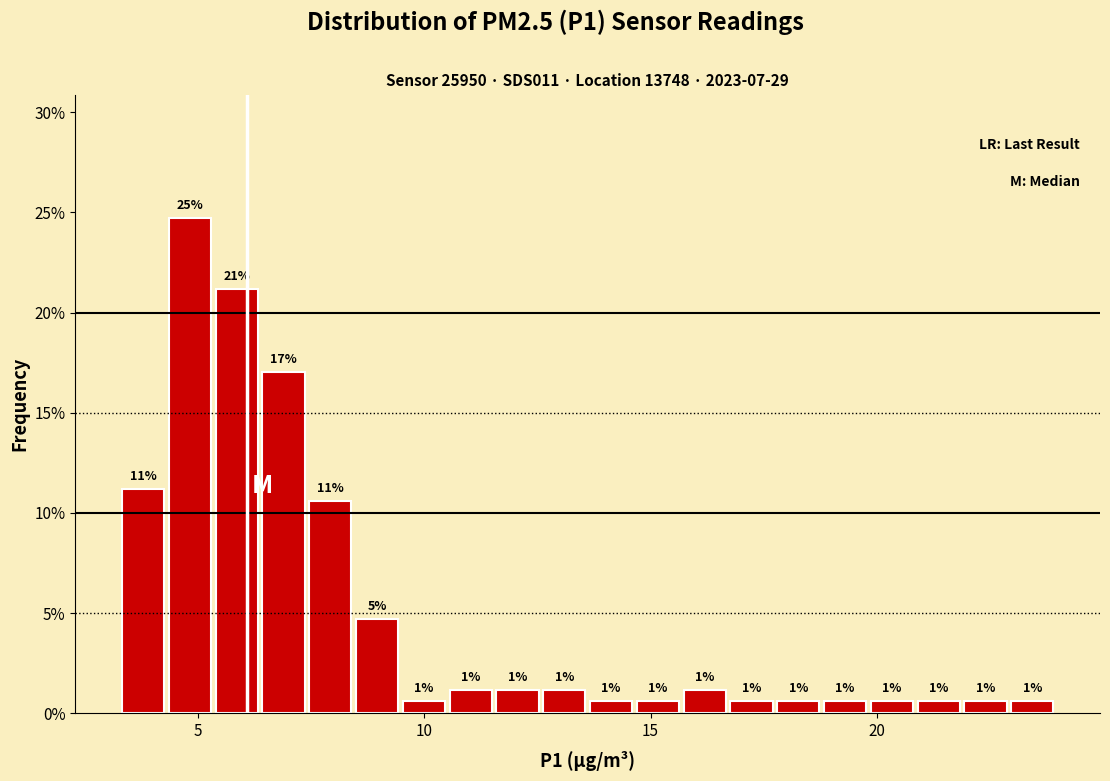

Around what value on the x-axis is the tallest bar? Give the approximate position of its centre, as read against the axis.

5.0